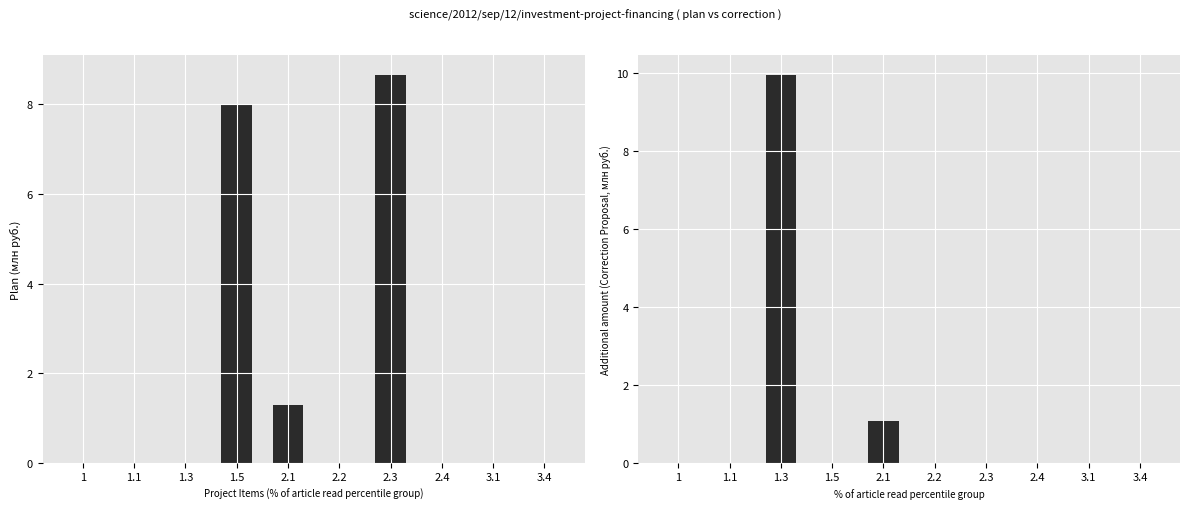

Between 2.4 and 3.4, which is larger?

2.4